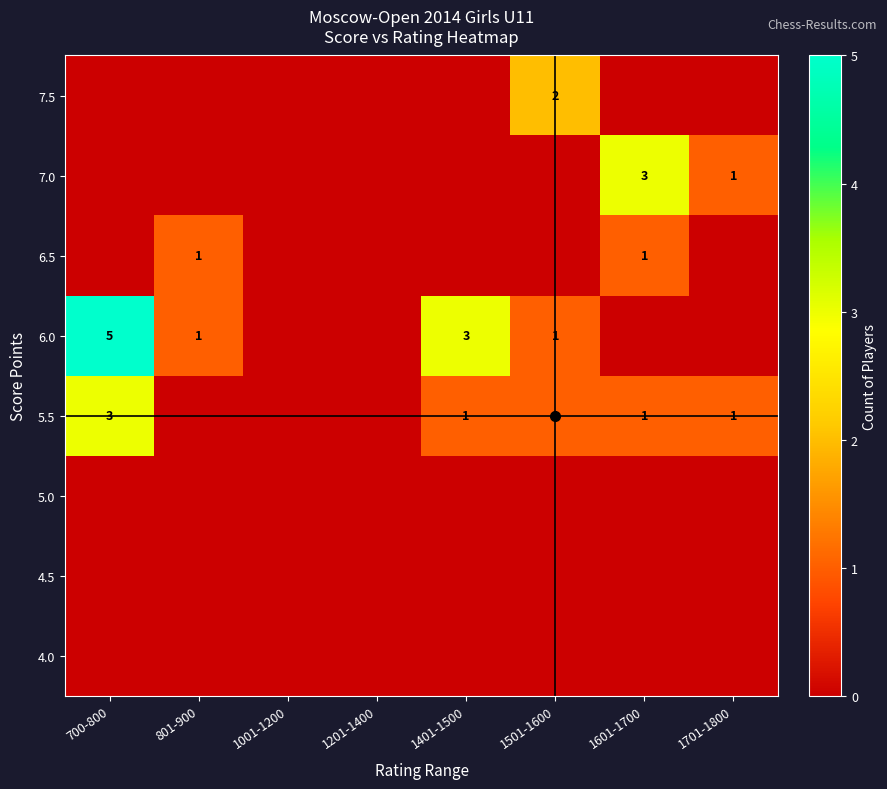

Is it true that 6.0 equals 3 at 700-800?

False